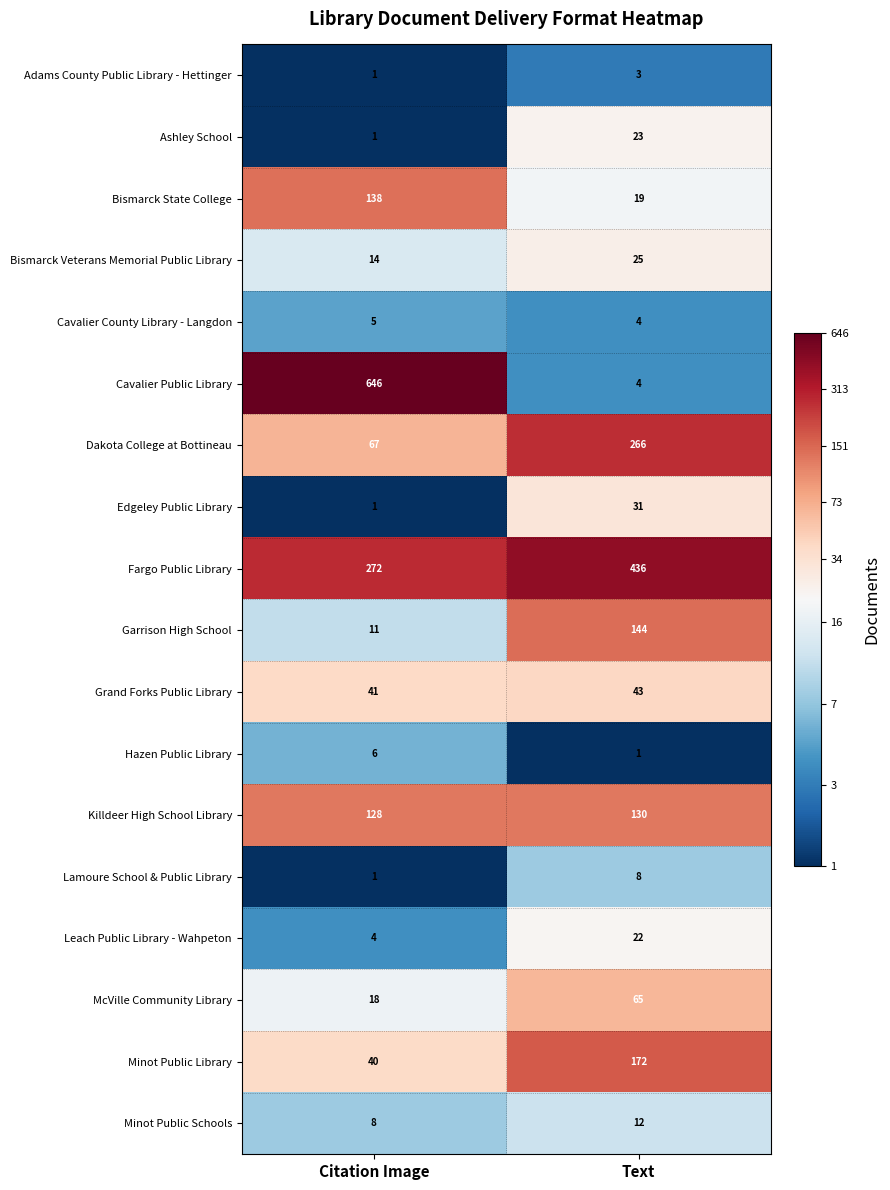

The Cavalier Public Library series shows 646 at Citation Image. True or false?

True